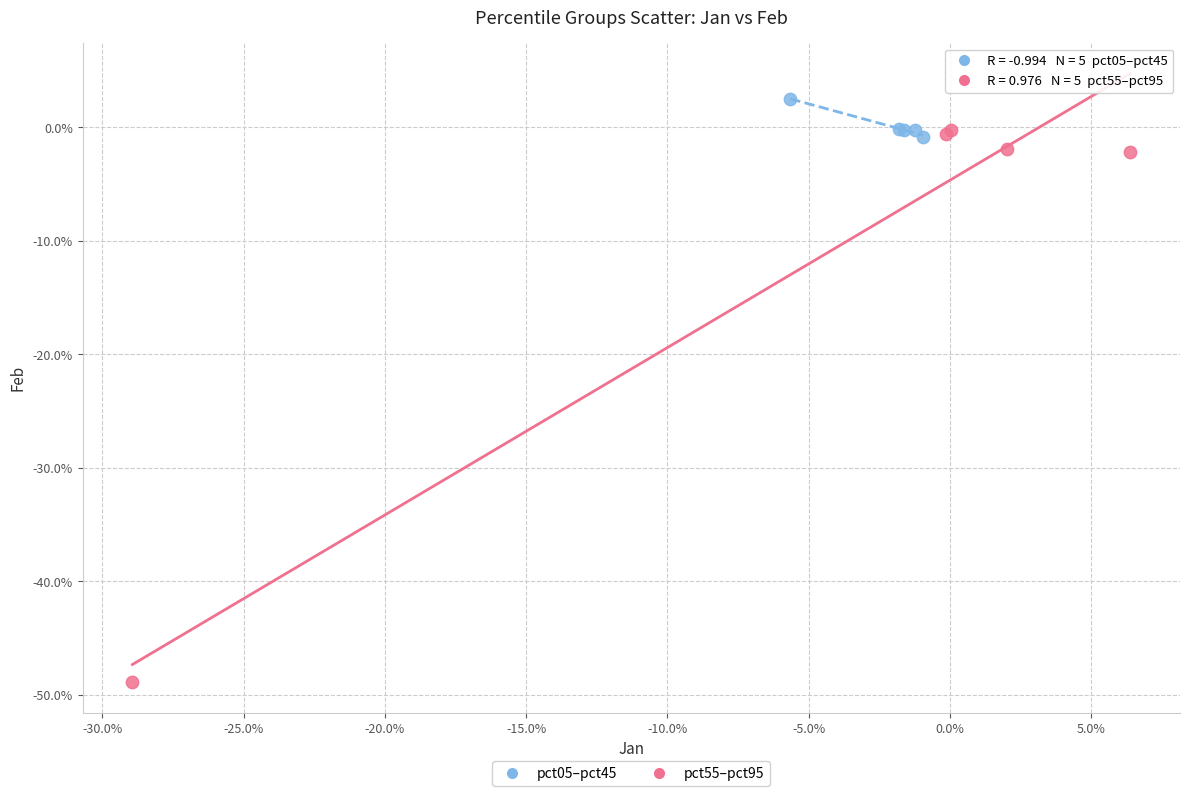

Which series has the widest spread of Y values?

pct55–pct95